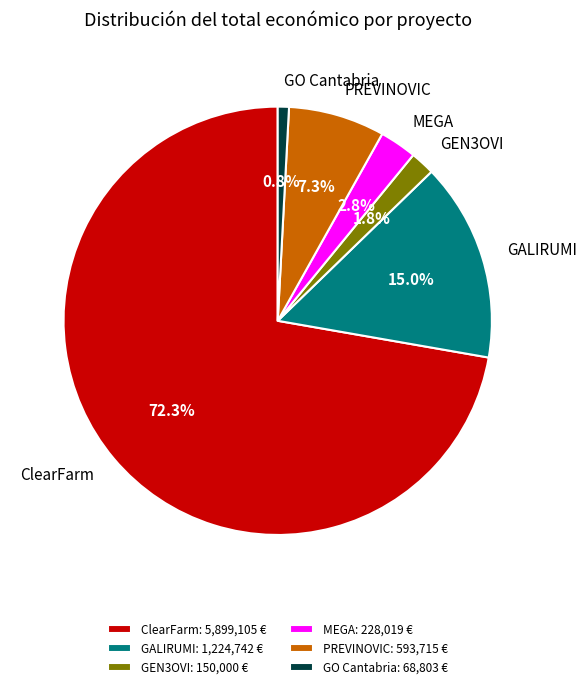

Which slice is the smallest?

GO Cantabria: 68,803 €